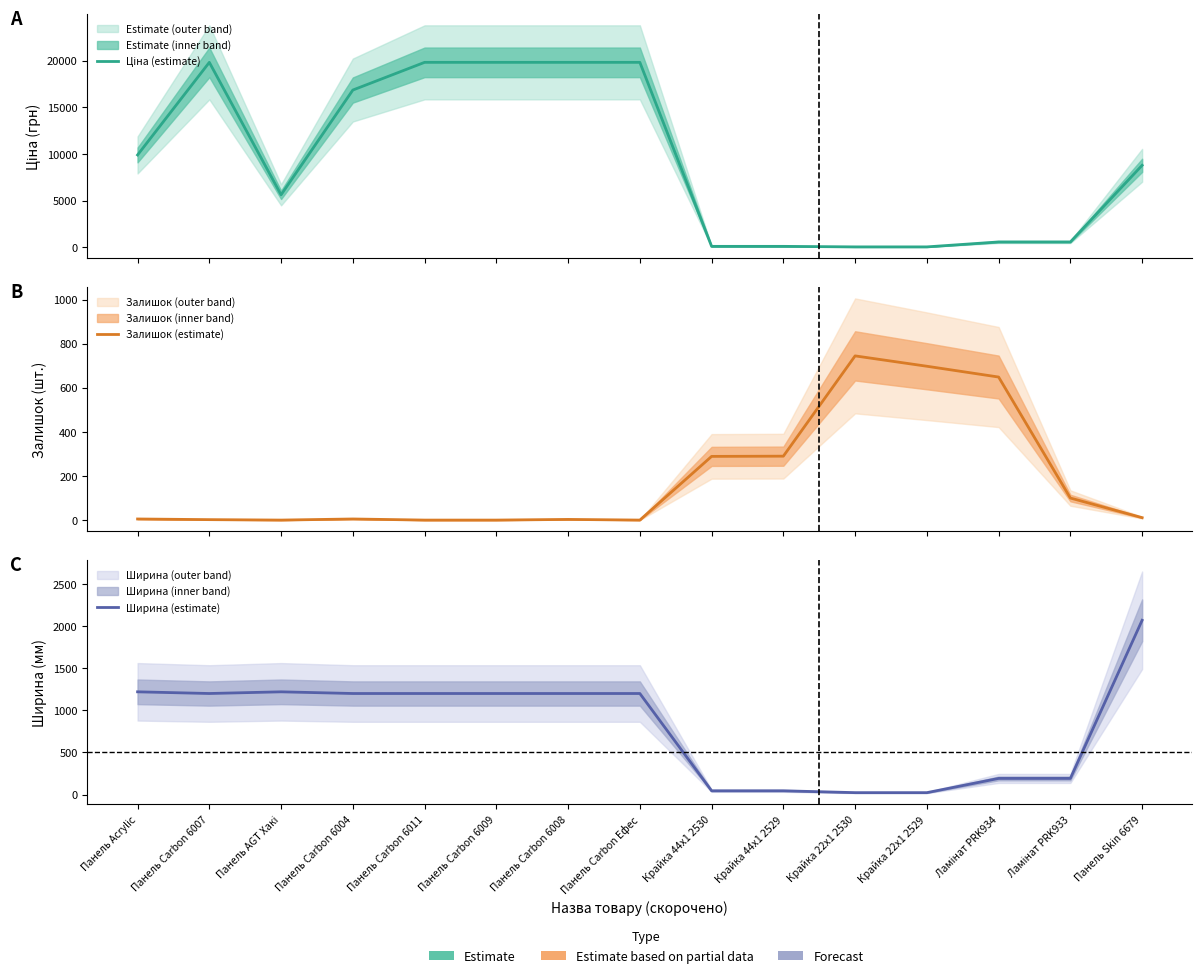

What is the label of the 8th point from the right?

Панель Carbon Ефес